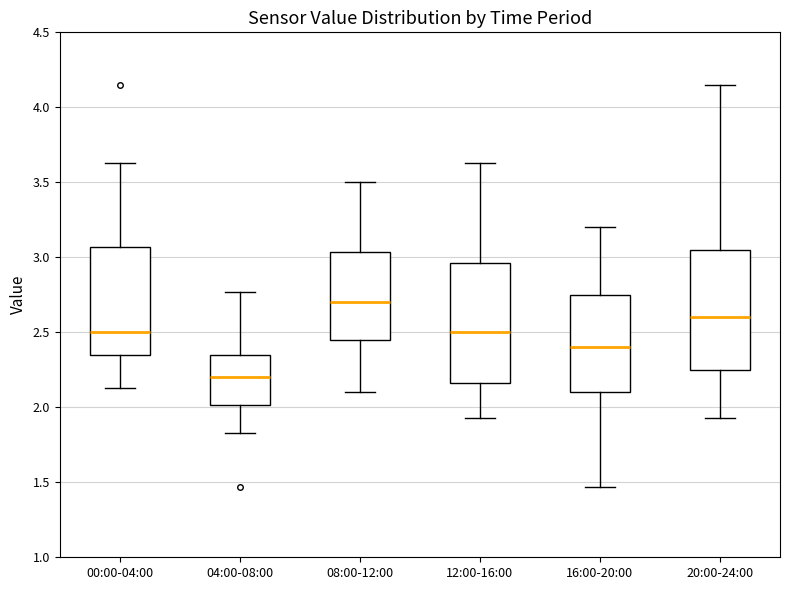

Which box's median line is the lowest?

04:00-08:00